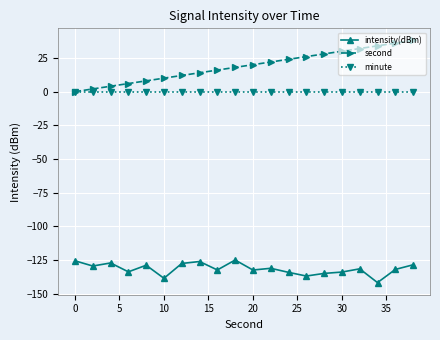

List the series in order of their peak value, highest first.

second, minute, intensity(dBm)